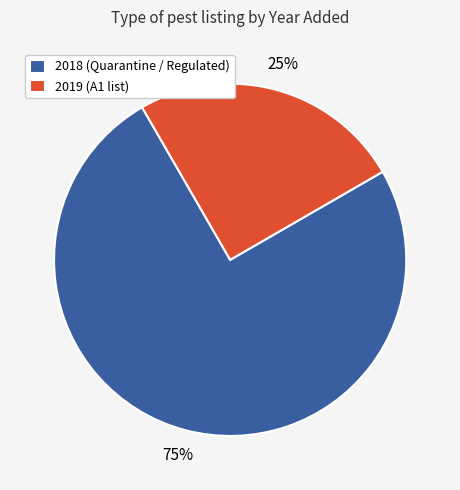

Does any single category account for the majority?

Yes